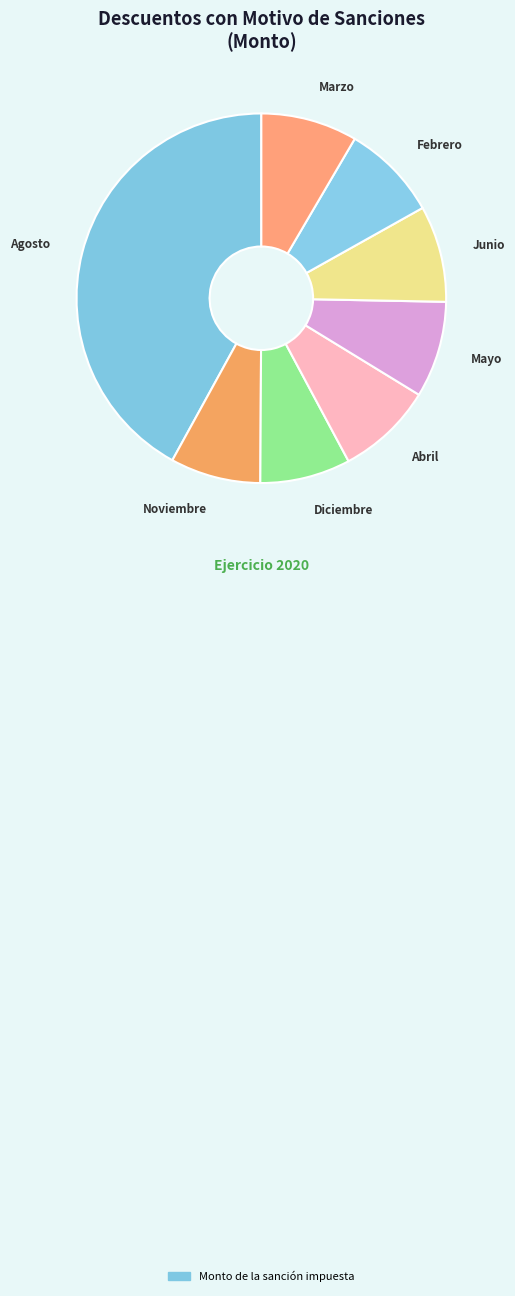

Count the number of slices in the pie.

8